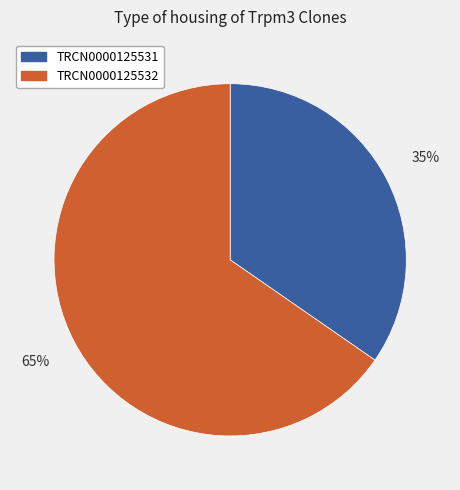

Between TRCN0000125531 and TRCN0000125532, which is larger?

TRCN0000125532